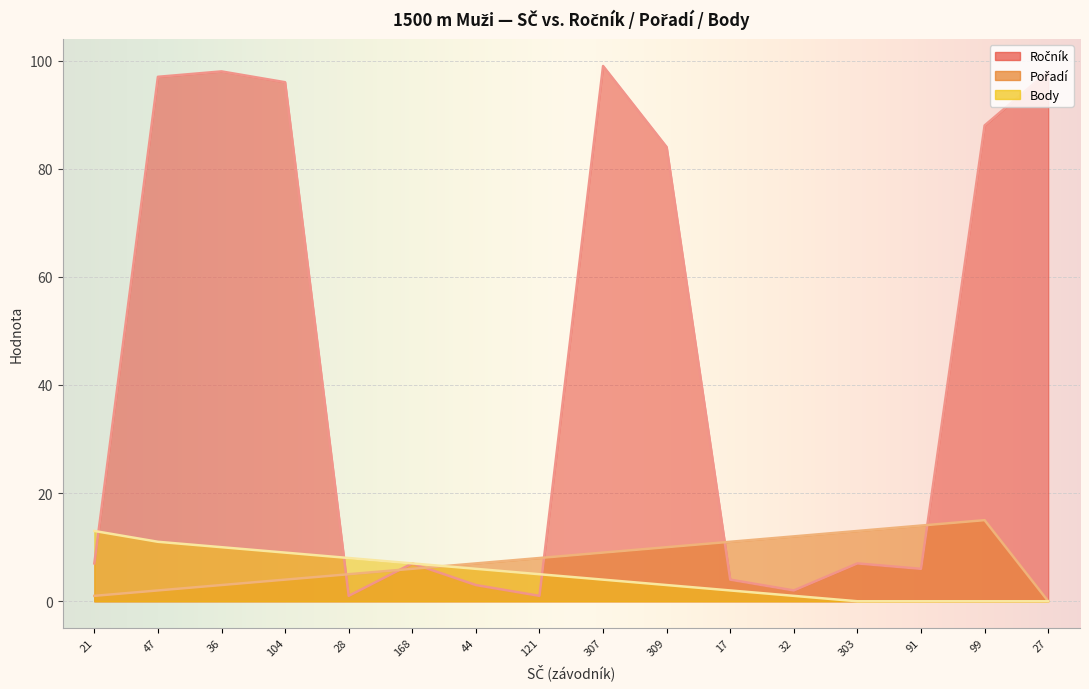

What is the total value across all series at 27?

98